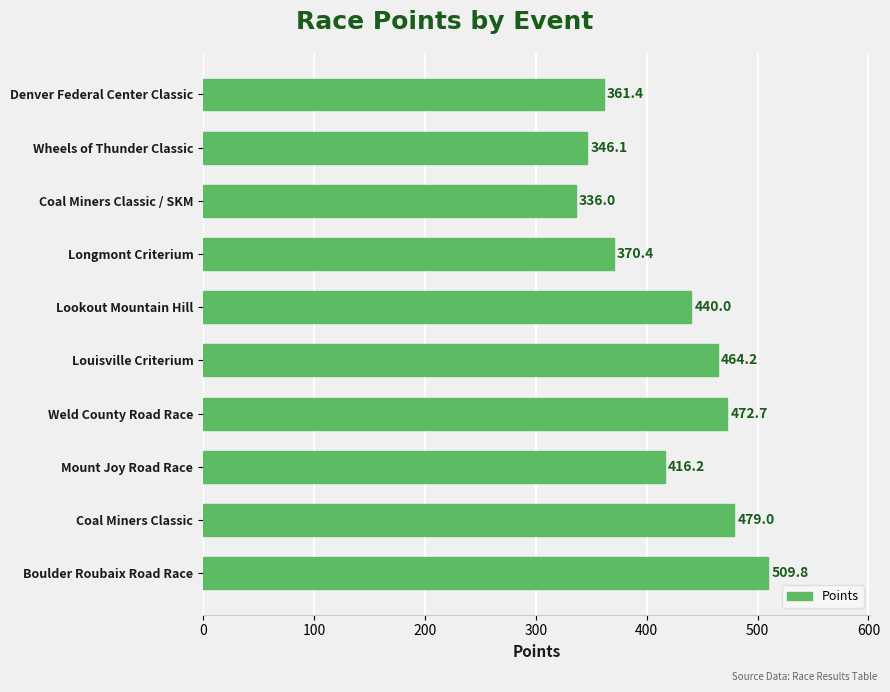

Count the number of values greater than 439.

5